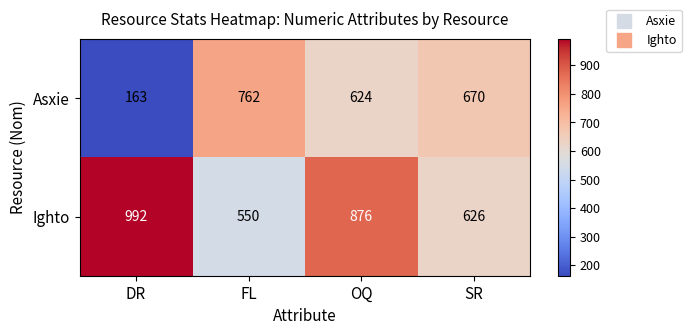

True or false: Asxie has a value of 670 at SR.

True